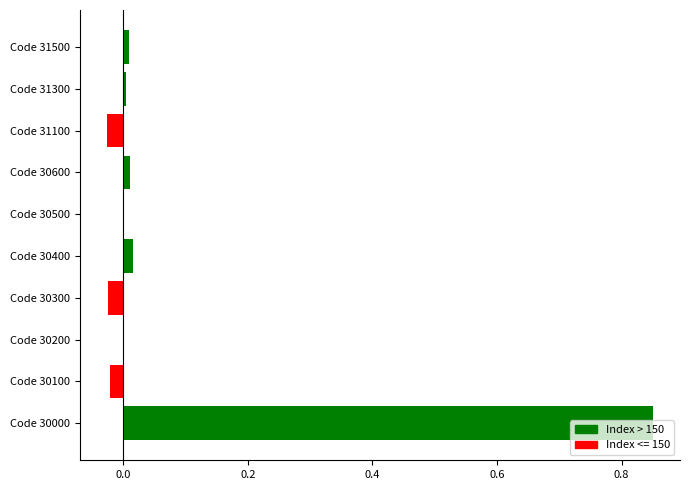

Which category has the highest value across all series?

Code 30000